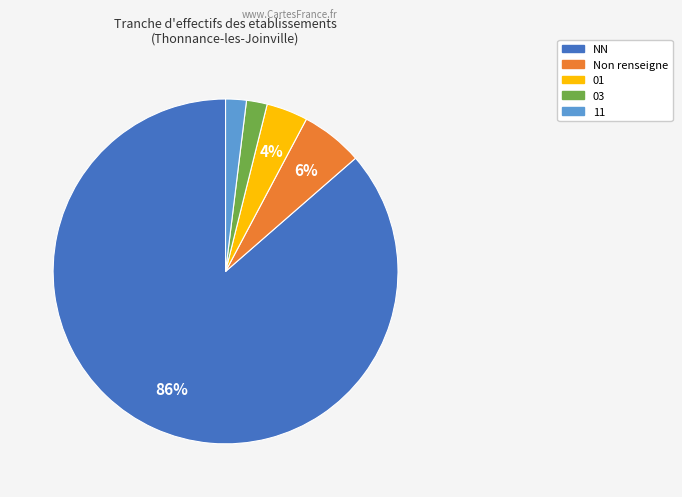

To the nearest percent, what is the average slice percentage?

20%